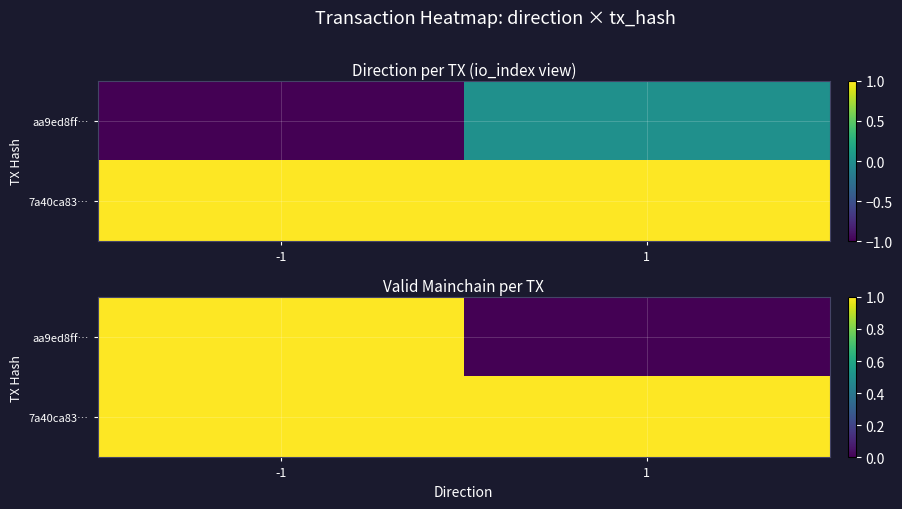

What is the greatest value displayed?

1